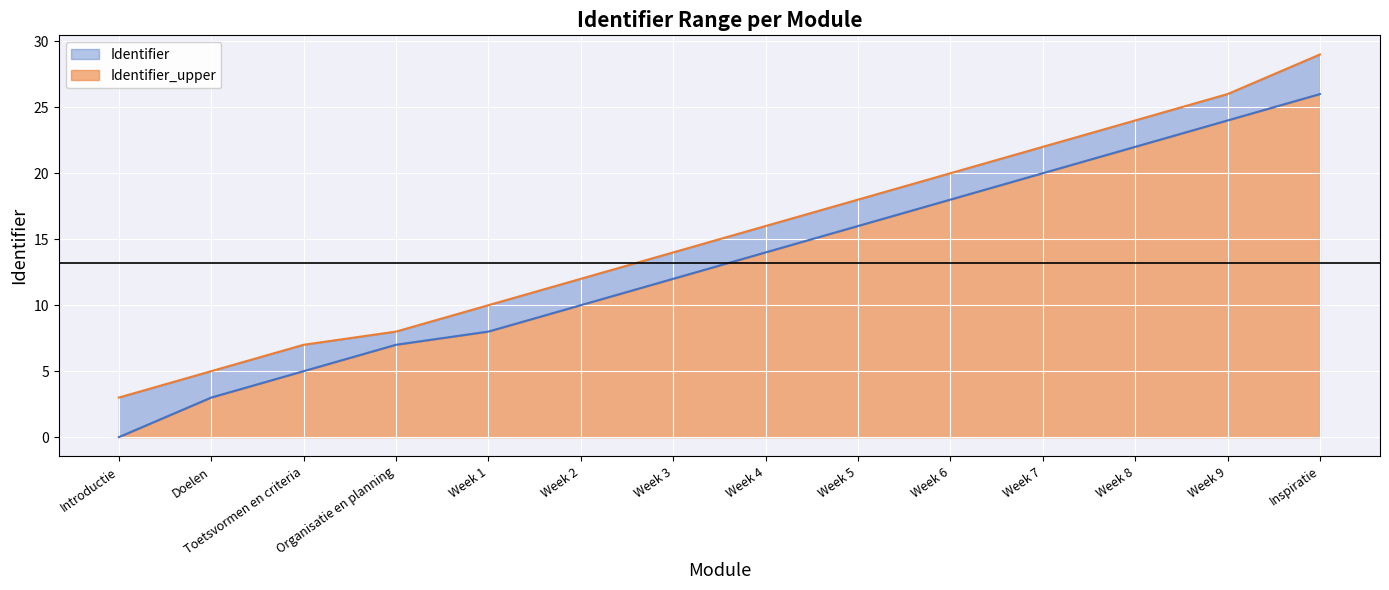

Between Introductie and Inspiratie, which is larger?

Inspiratie